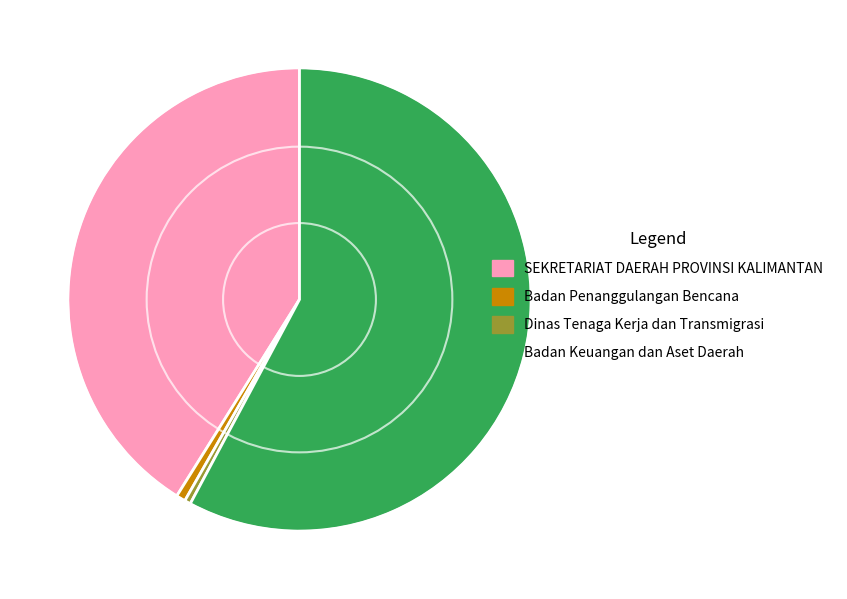

Which has a higher value, Dinas Tenaga Kerja dan Transmigrasi or Badan Keuangan dan Aset Daerah?

Badan Keuangan dan Aset Daerah